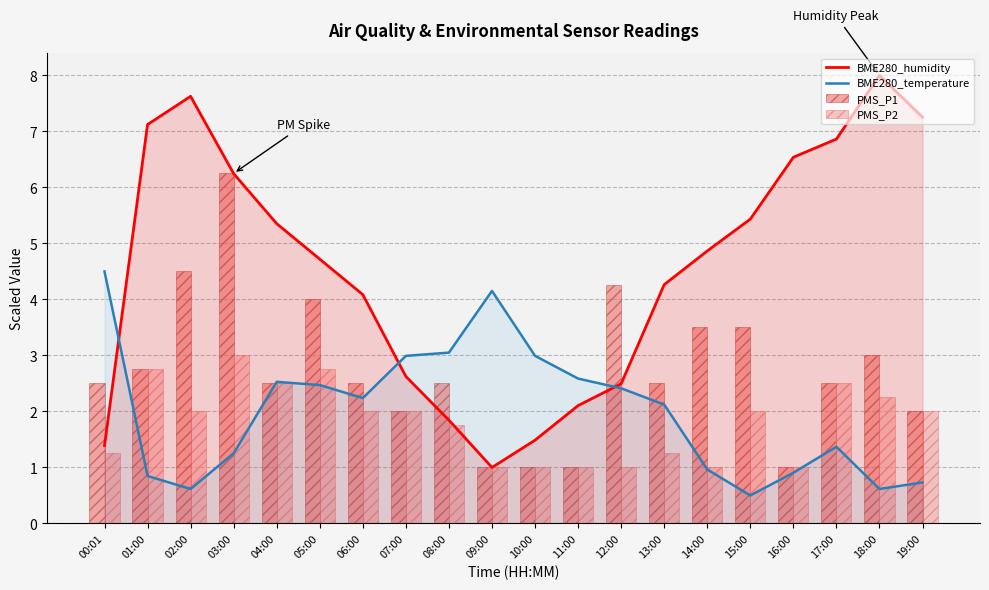

What is the difference between the highest and lowest values at 18:00?

7.4